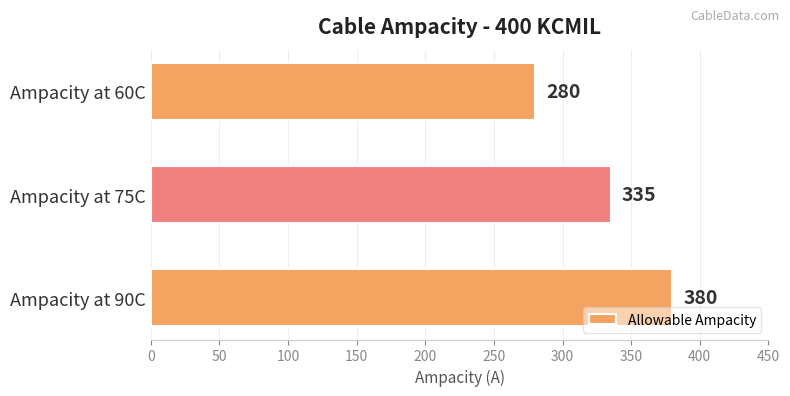

What is the sum of all values?

995